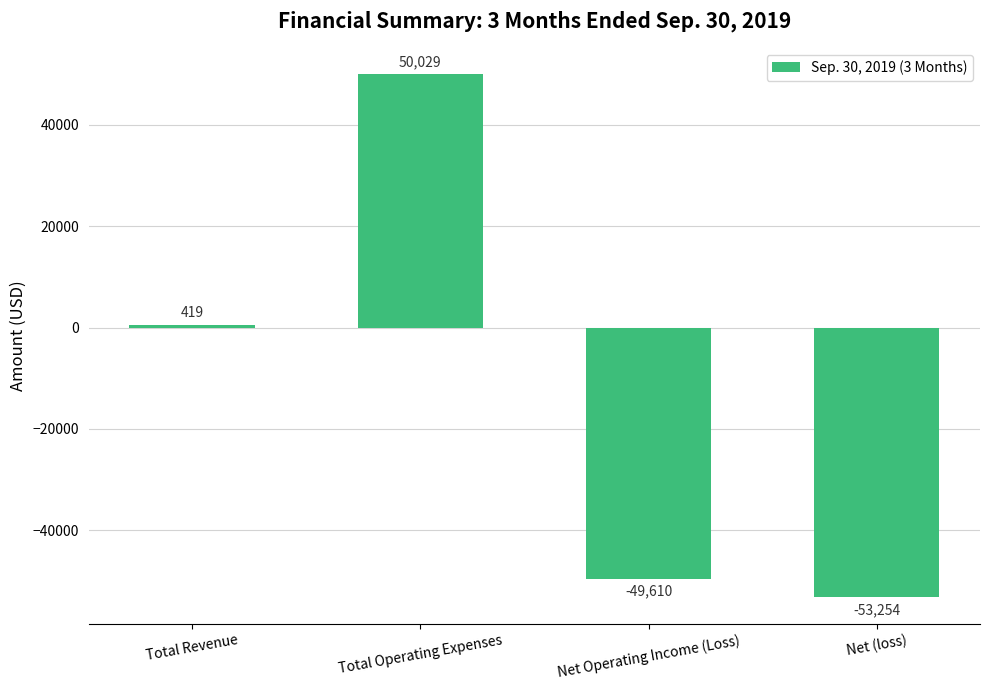

Are the bars horizontal?

No